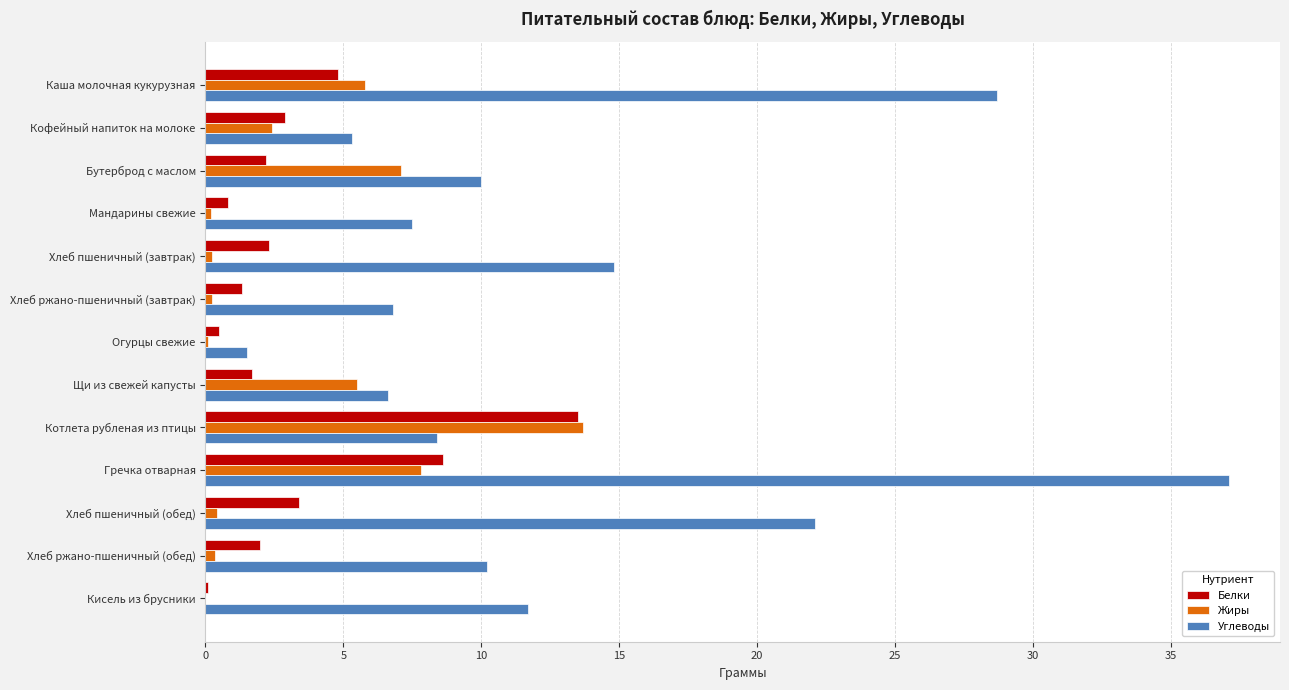

At which category is the sum across all series the highest?

Гречка отварная